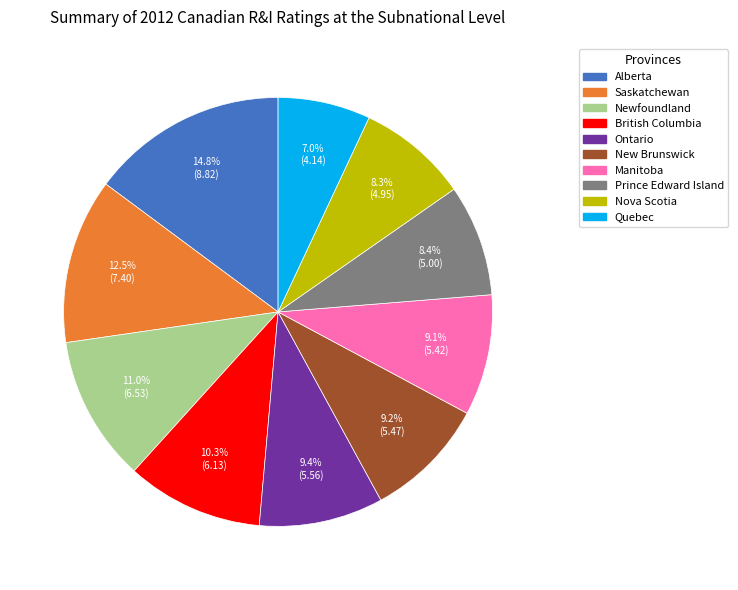

To the nearest percent, what percentage of the pie is Manitoba?

9%